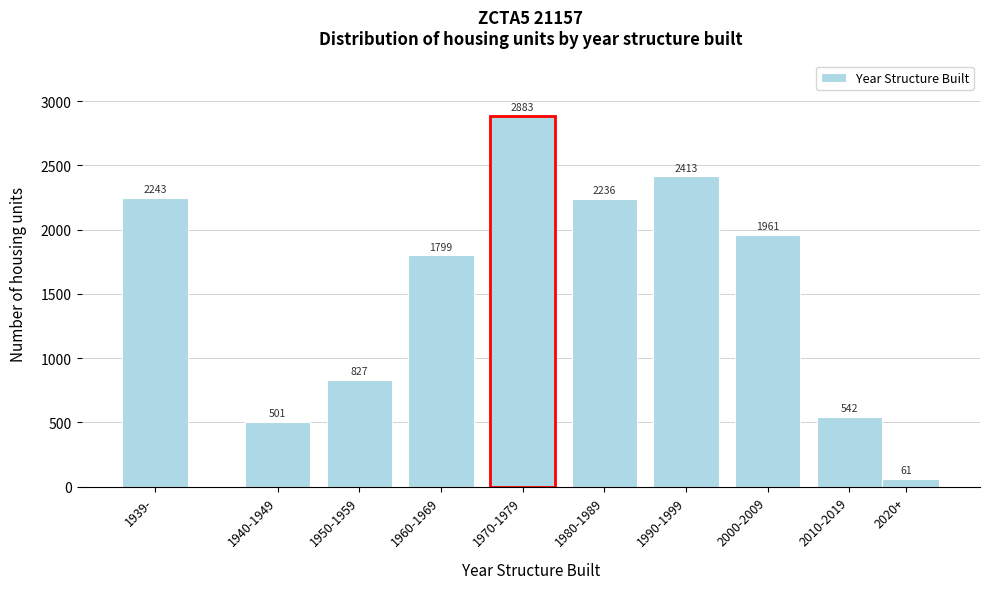

Reading right to left, list all the values displayed in this chart.

61	542	1961	2413	2236	2883	1799	827	501	2243